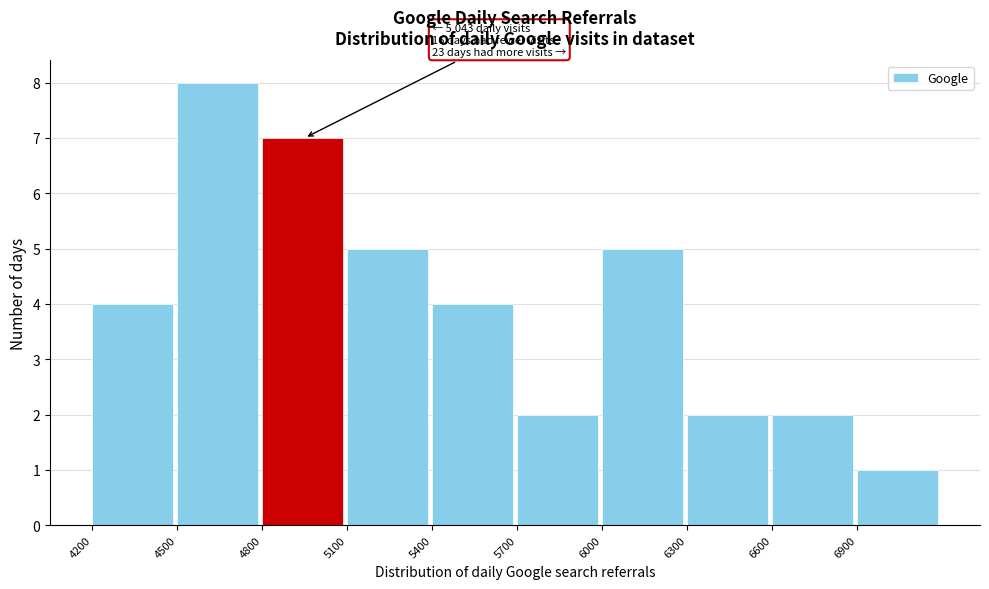

Which range on the x-axis has the tallest bar?

4500 to 4800